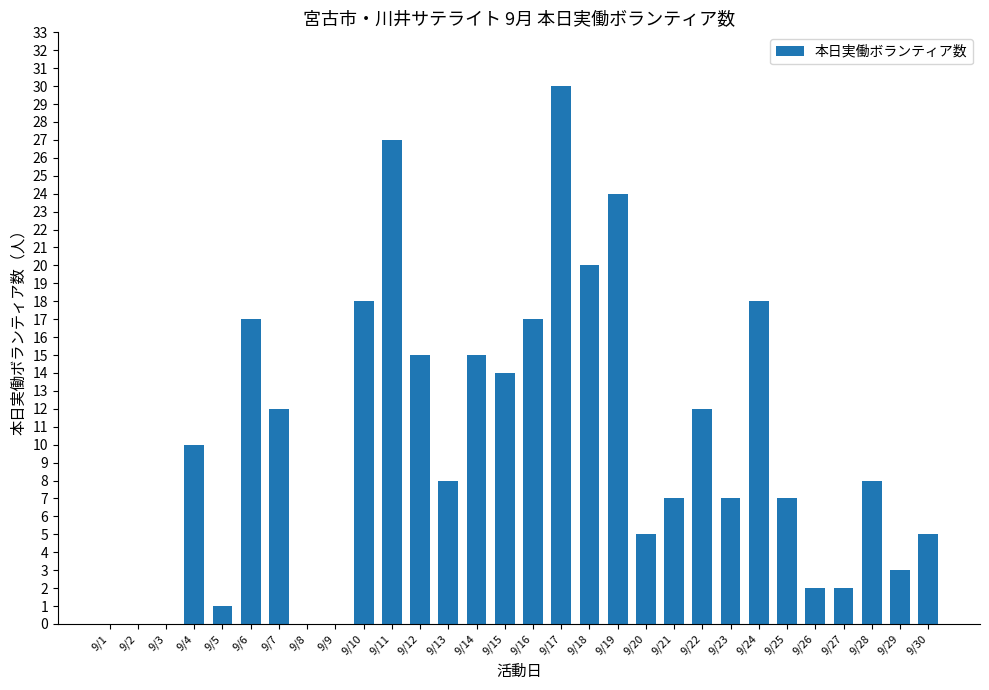

Reading left to right, extract all data points from this chart.

9/1=0	9/2=0	9/3=0	9/4=10	9/5=1	9/6=17	9/7=12	9/8=0	9/9=0	9/10=18	9/11=27	9/12=15	9/13=8	9/14=15	9/15=14	9/16=17	9/17=30	9/18=20	9/19=24	9/20=5	9/21=7	9/22=12	9/23=7	9/24=18	9/25=7	9/26=2	9/27=2	9/28=8	9/29=3	9/30=5